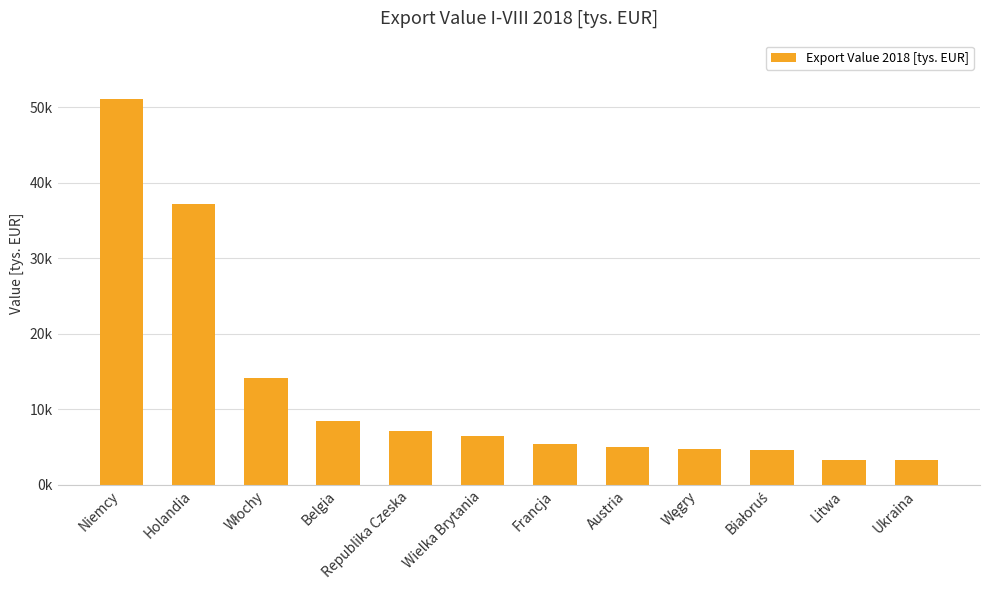

Which category has the lowest value across all series?

Ukraina